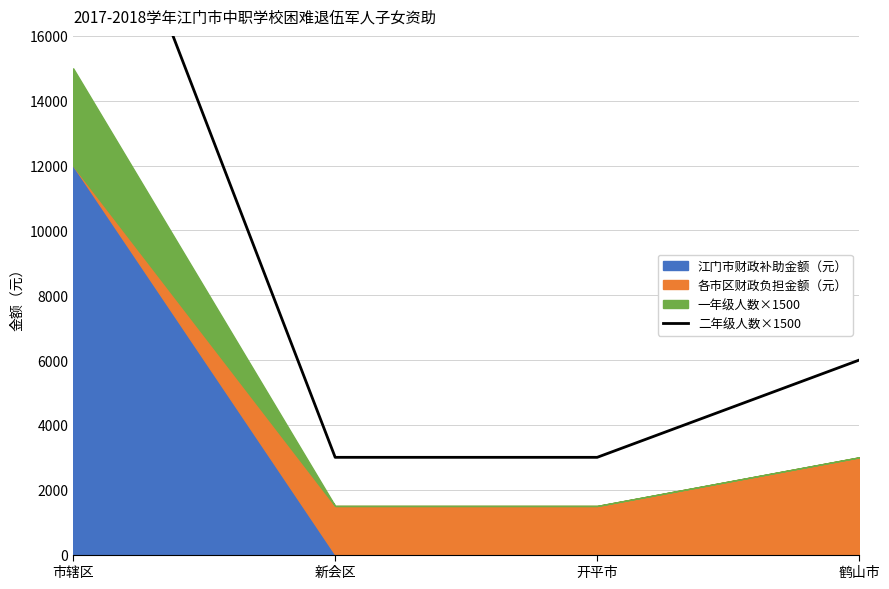

What is the greatest value displayed?

24000